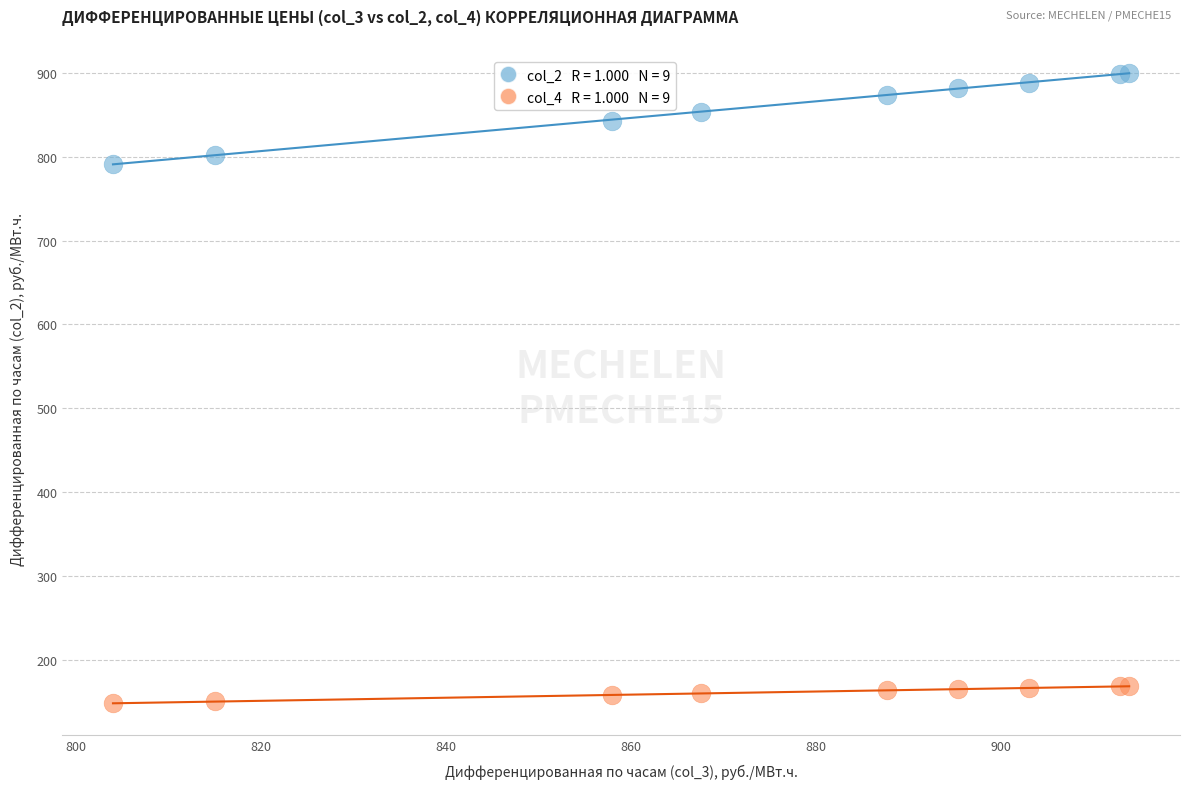

Across all series, what Y value is closest to 523?

790.9